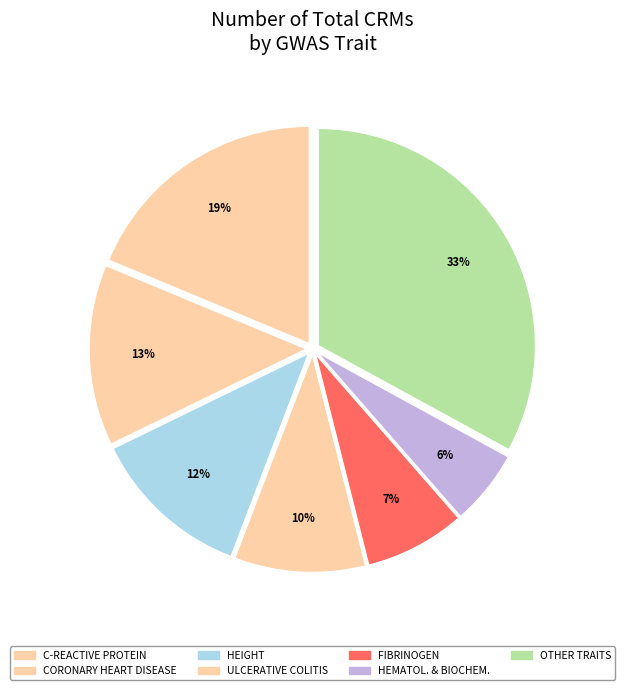

How many slices are in this pie chart?

7